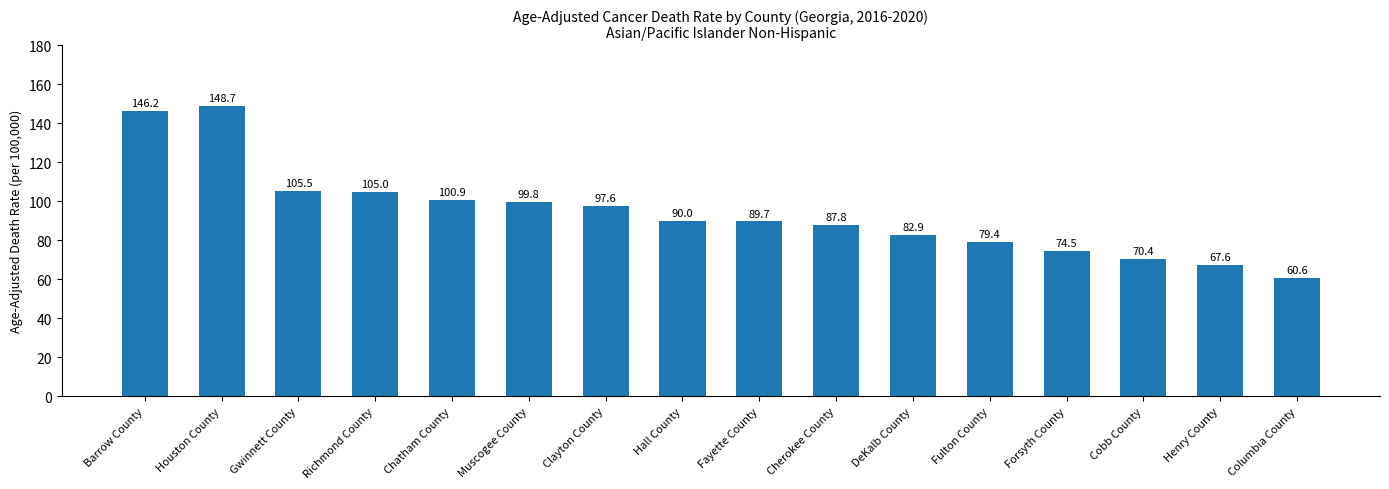

Is it true that the value at Columbia County is 60.6?

True